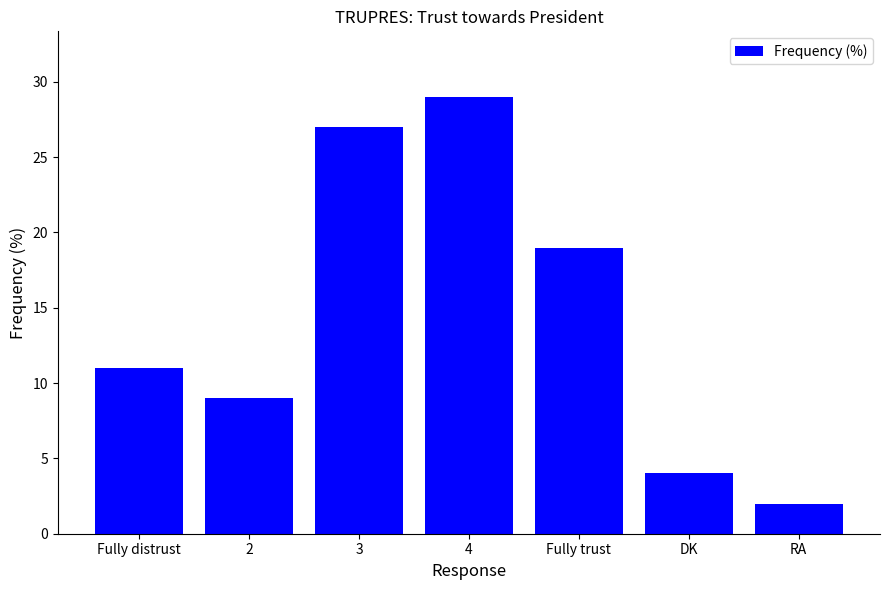

Does the chart contain any negative values?

No